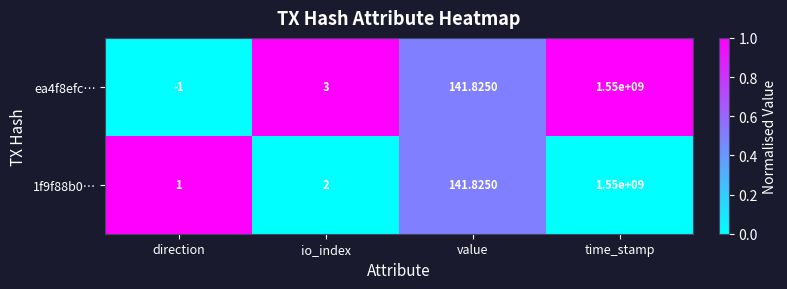

Rank the series at direction from lowest to highest value.

ea4f8efc…, 1f9f88b0…